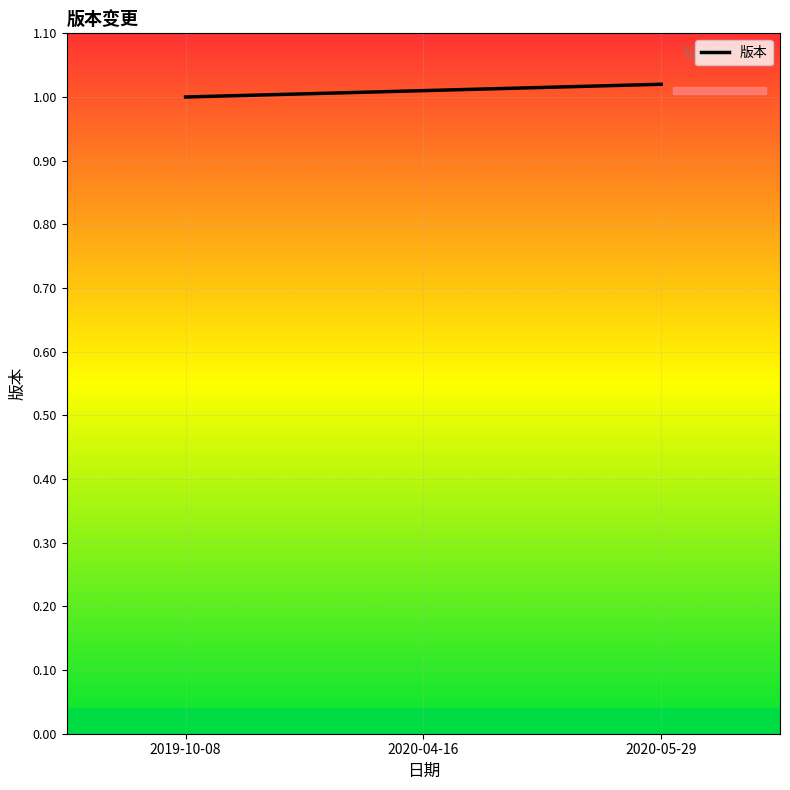

True or false: the data shows 0.3 at 2020-05-29.

False